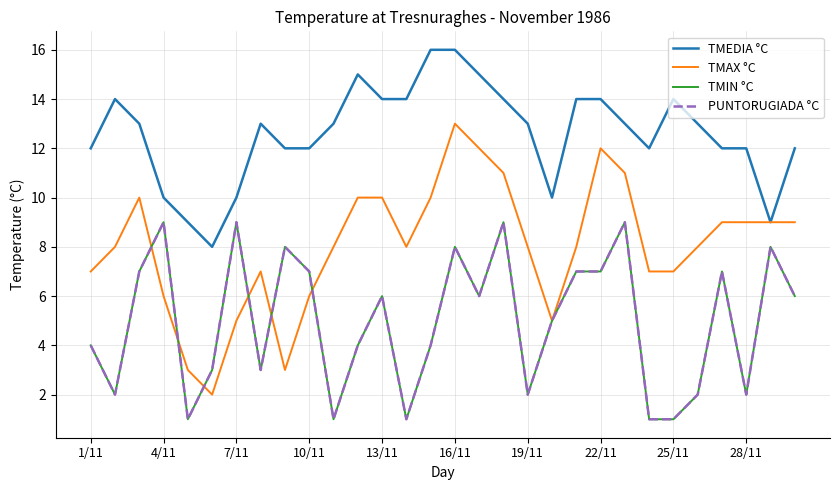

Is this an area chart (filled region under the line)?

No